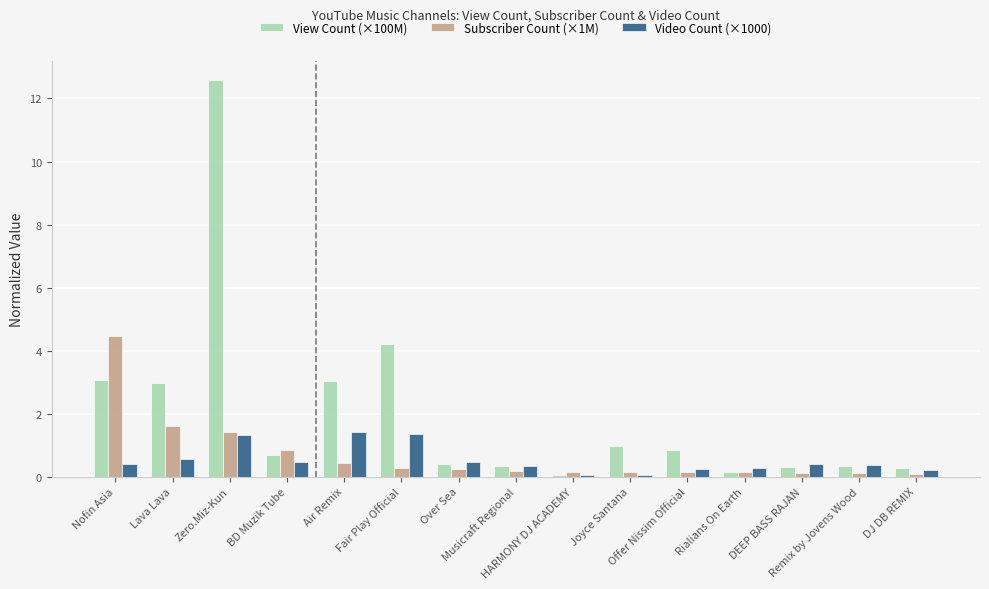

Which series has the widest spread of values?

View Count (×100M)